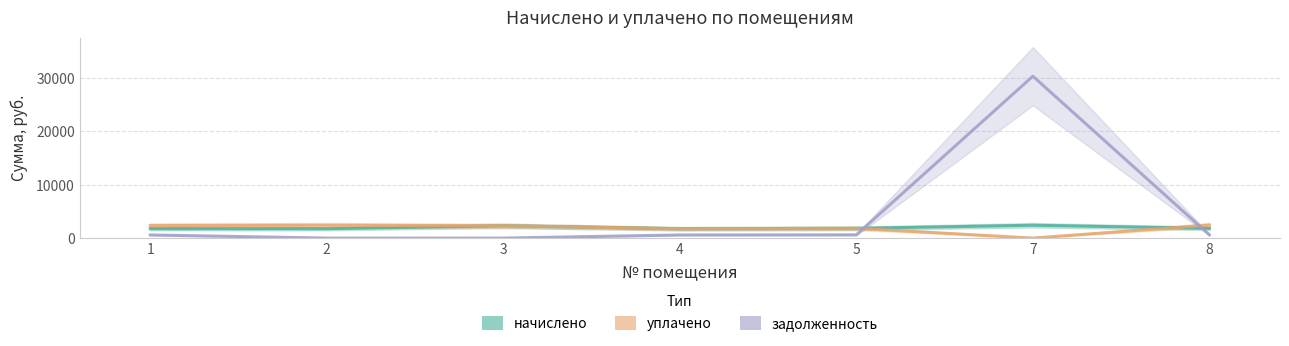

What is the value of the уплачено point at the 1st from the left?

2346.2